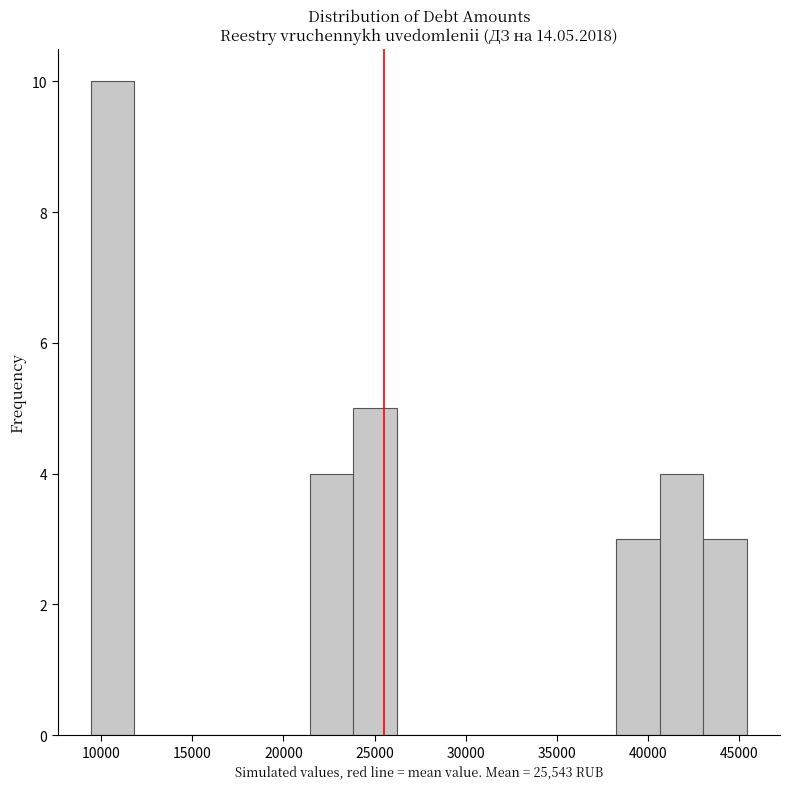

Over which range of the x-axis is the bar tallest?

9500 to 12000